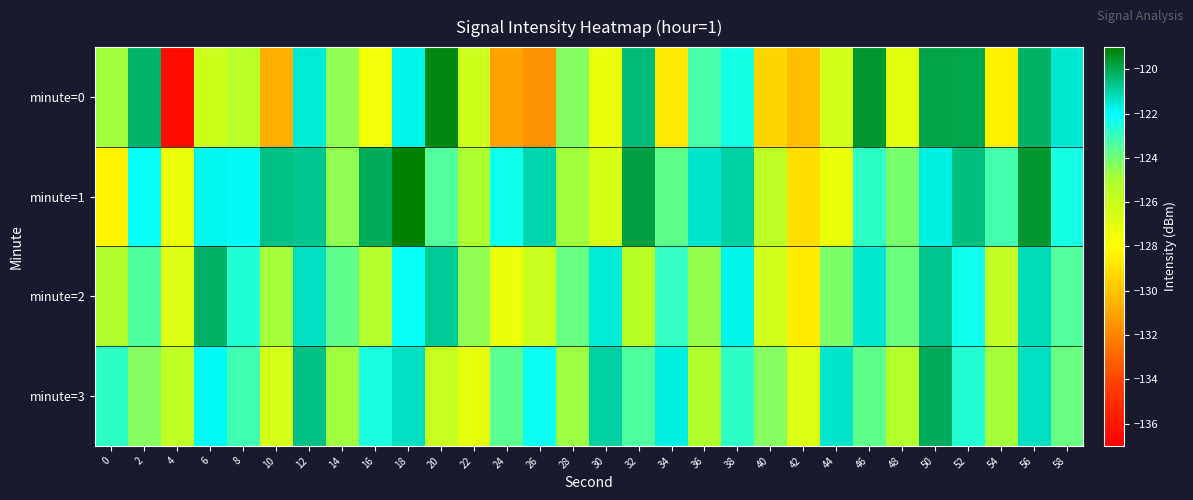

Which series has the largest total across all categories?

minute=1